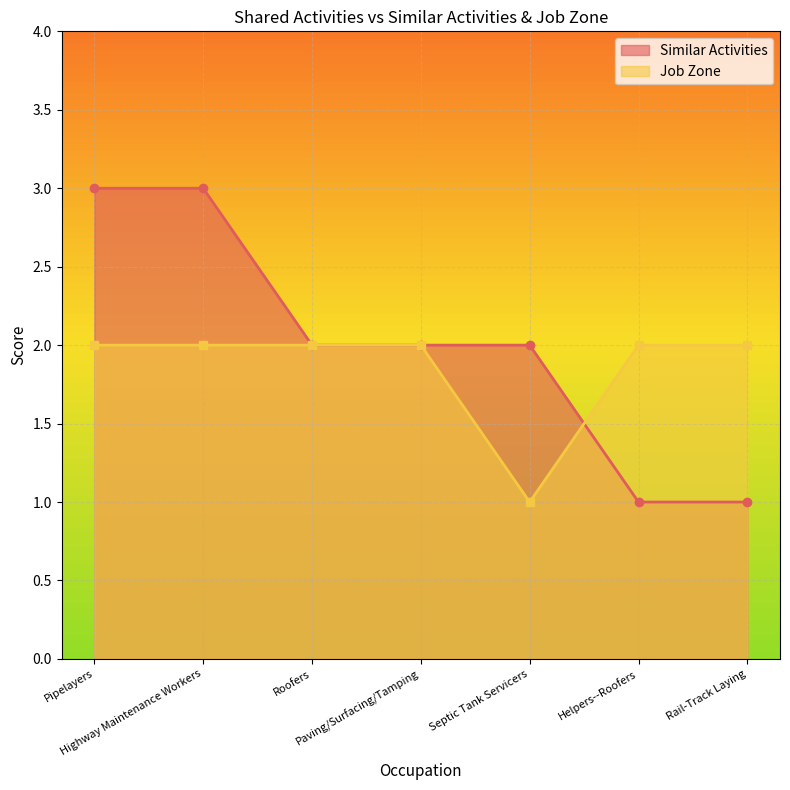

What is the value of the Job Zone point at the 5th from the left?

1